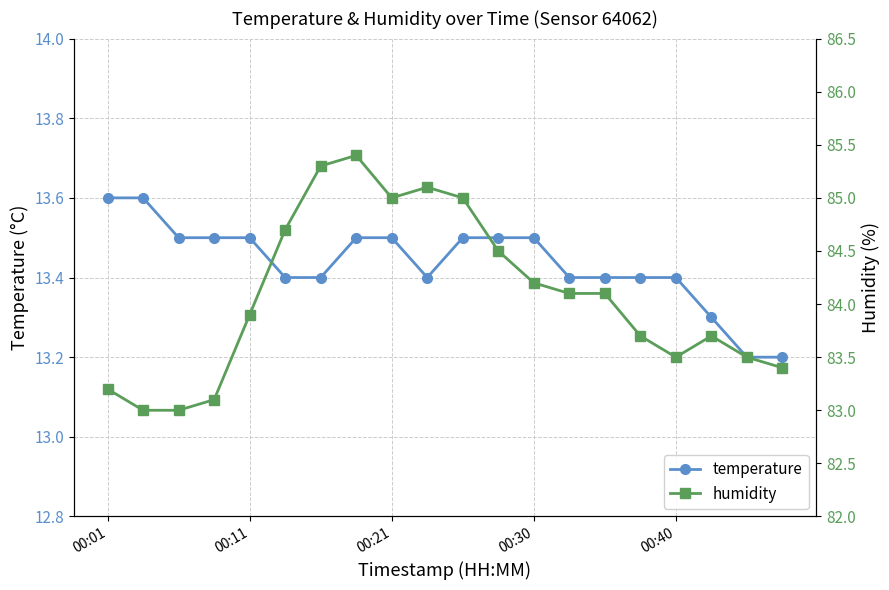

Which series has the widest spread of values?

humidity